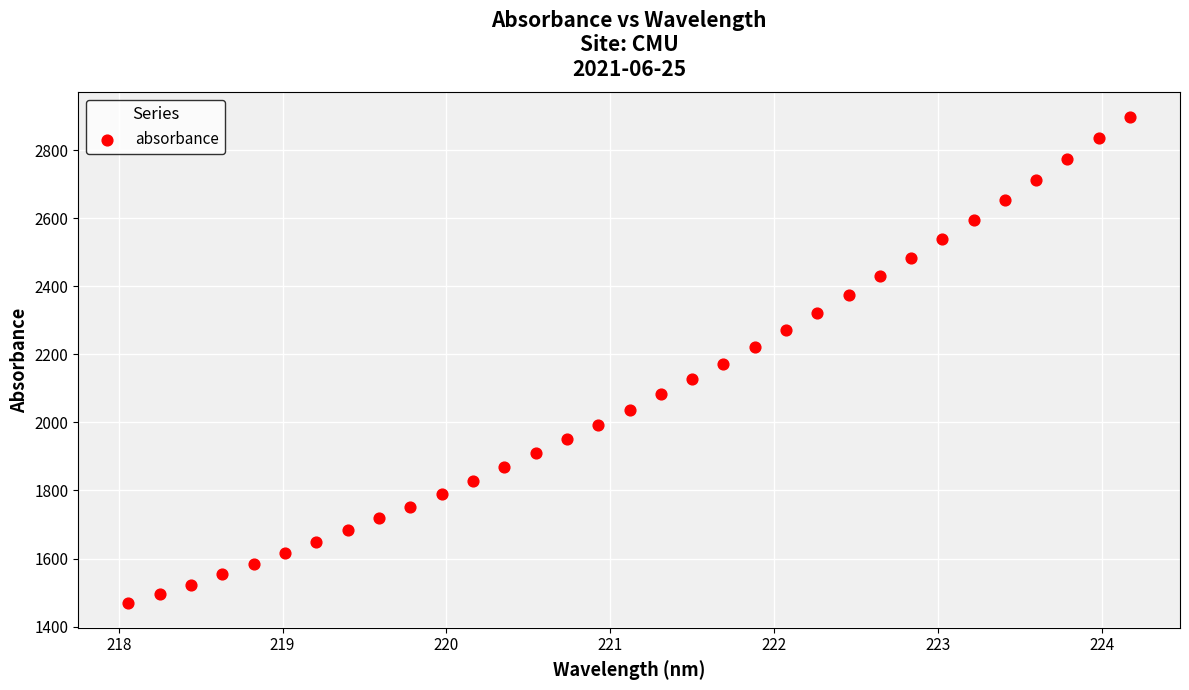

What is the range of X values (max minus min)?

6.1